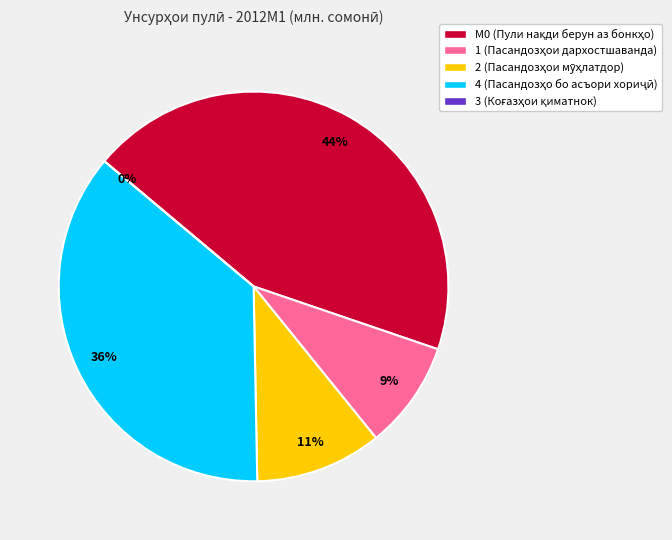

Which category has the biggest portion of the pie?

М0 (Пули нақди берун аз бонкҳо)